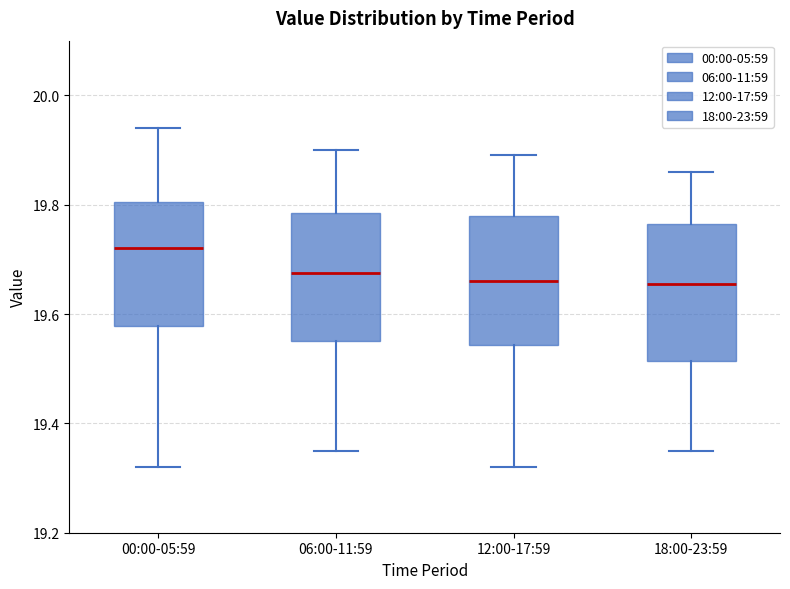

Reading left to right, transcribe this box plot: for each box, give where its median line is, the range the box spans, and where its two whiskers end, as read against the y-axis. The values are not printed on the chart, so give them approximately, as read against the axis.

00:00-05:59: median 19.72, box 19.58 to 19.80, whiskers 19.32 to 19.94
06:00-11:59: median 19.68, box 19.56 to 19.78, whiskers 19.36 to 19.90
12:00-17:59: median 19.66, box 19.54 to 19.78, whiskers 19.32 to 19.90
18:00-23:59: median 19.66, box 19.52 to 19.76, whiskers 19.36 to 19.86